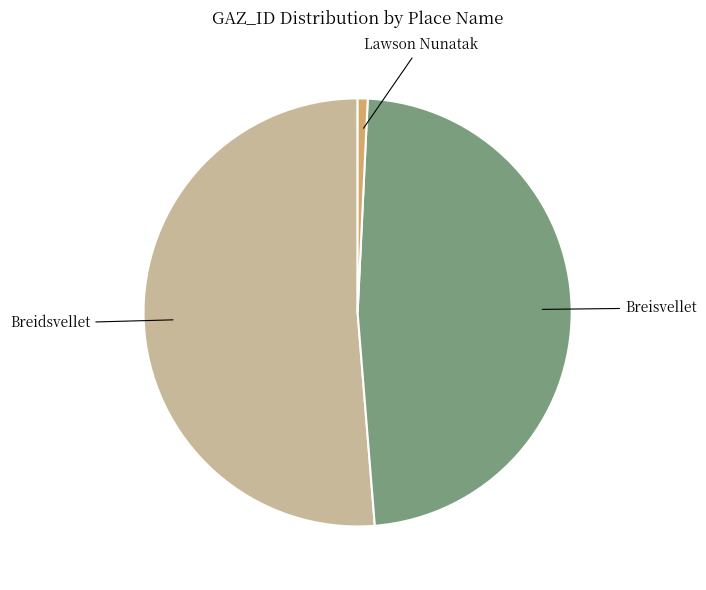

Is the sum of Breisvellet and Breidsvellet greater than half?

Yes